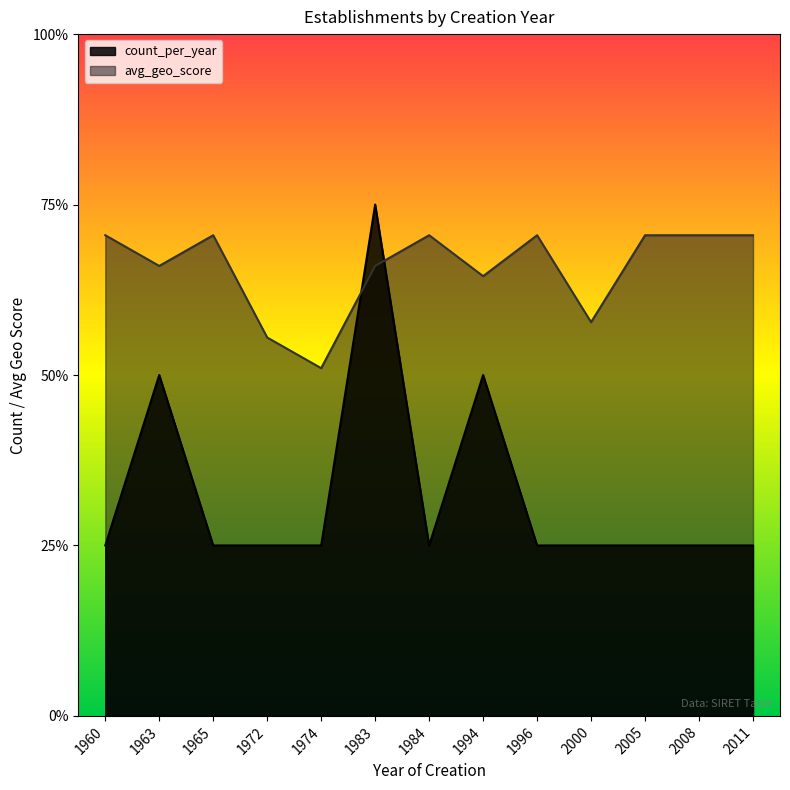

Reading right to left, what are all the values shown in this chart?

count_per_year: 1.0	1.0	1.0	1.0	1.0	2.0	1.0	3.0	1.0	1.0	1.0	2.0	1.0
avg_geo_score: 2.8	2.8	2.8	2.3	2.8	2.6	2.8	2.6	2.0	2.2	2.8	2.6	2.8